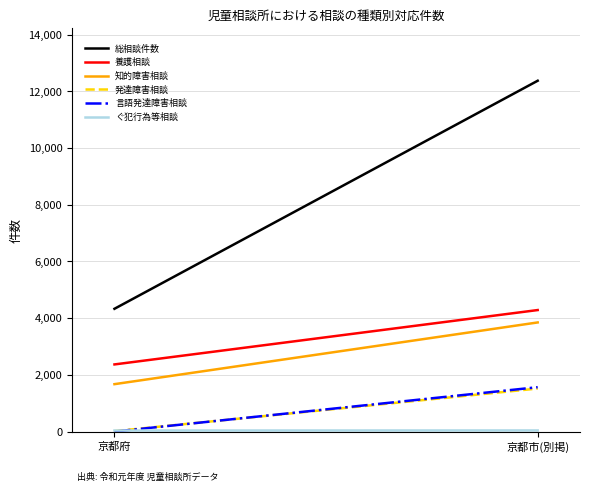

Which series changed the most between 京都府 and 京都市(別掲)?

総相談件数